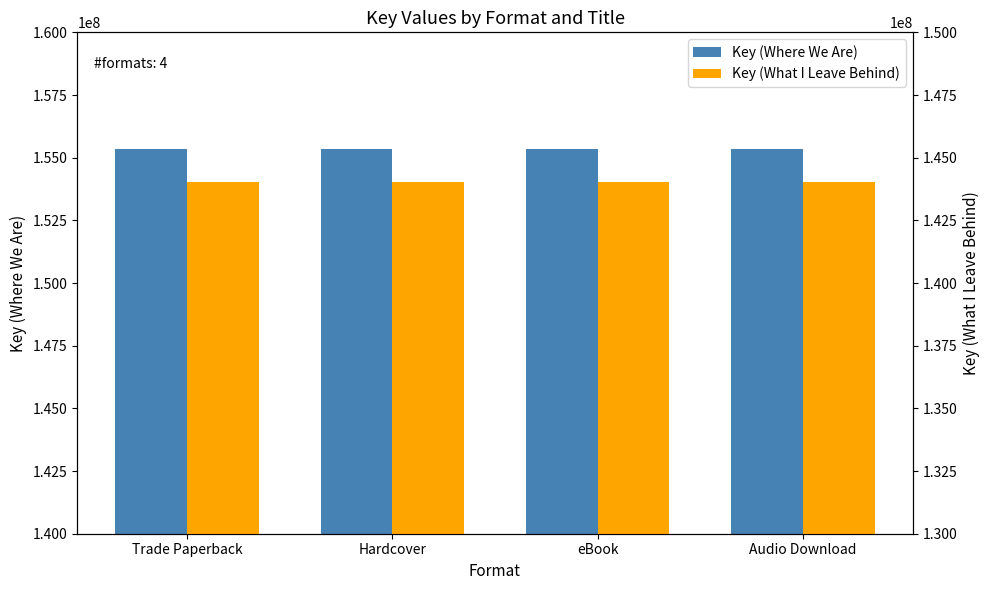

How many bars are there in each group?

2